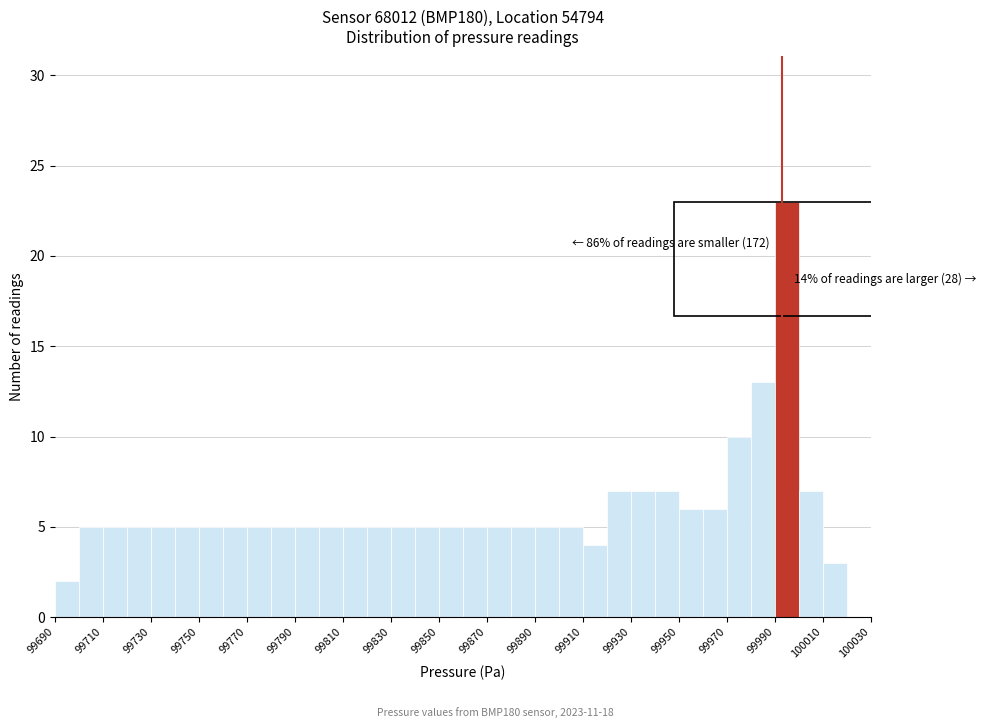

Over which range of the x-axis is the bar tallest?

99990 to 100000